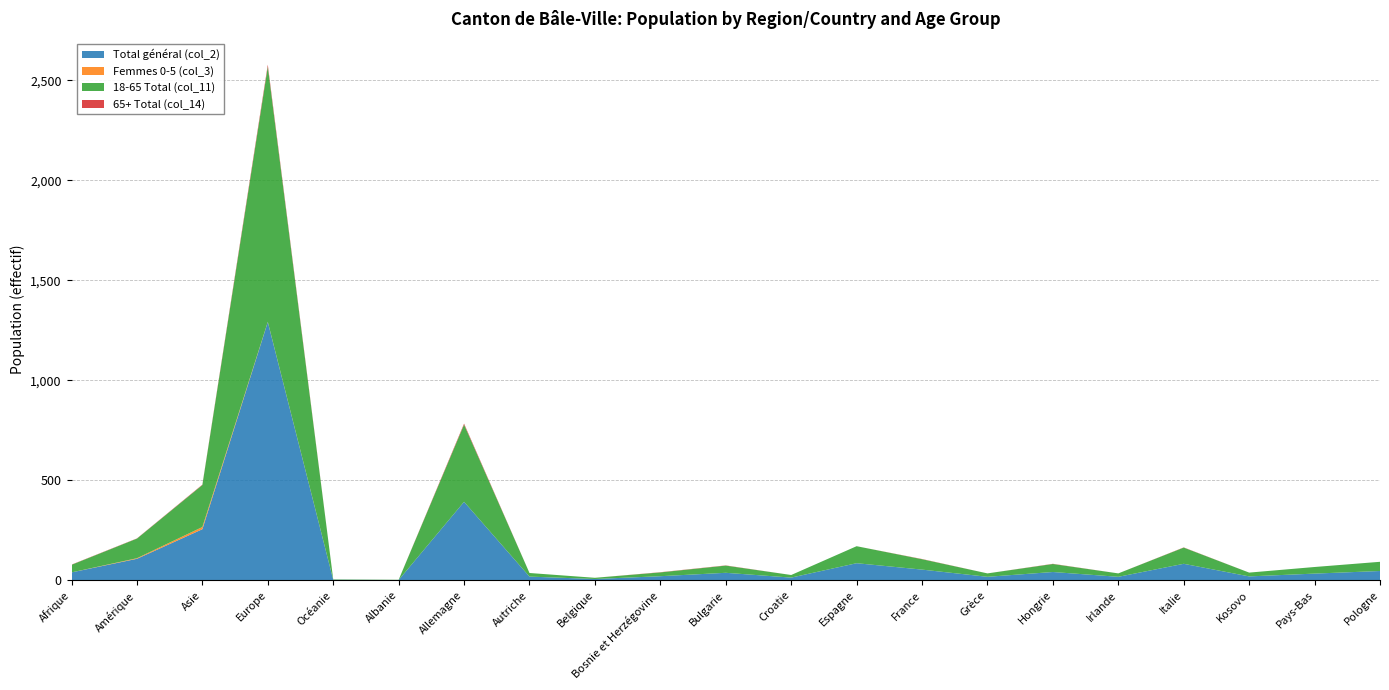

Reading right to left, transcribe all the data shown in this chart.

Total général (col_2): 46	33	19	82	17	41	17	53	85	13	37	20	6	18	392	1	2	1291	255	107	39
Femmes 0-5 (col_3): 0	0	0	0	0	0	0	0	0	0	0	0	0	0	0	0	0	1	11	3	0
18-65 Total (col_11): 46	33	19	81	17	40	17	52	85	13	36	19	6	18	386	1	2	1276	210	98	38
65+ Total (col_14): 0	0	0	1	0	1	0	1	0	0	1	1	0	0	5	0	0	10	2	1	1